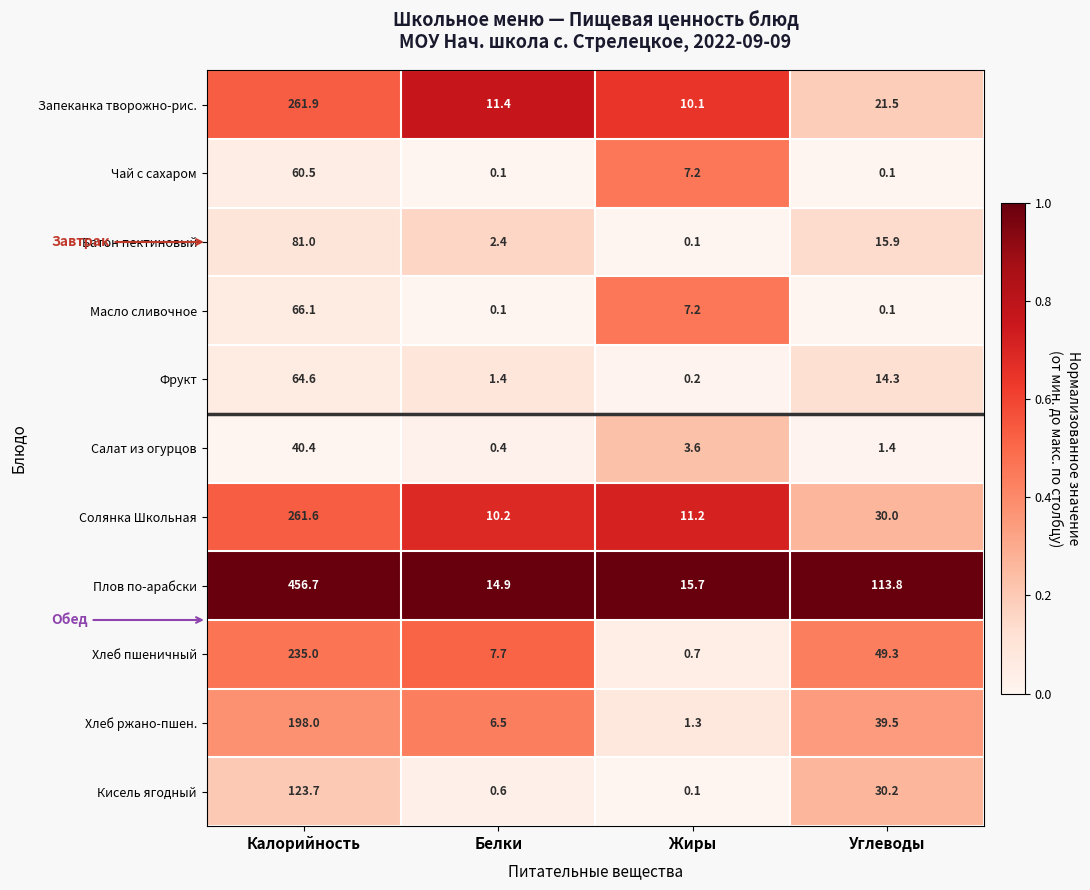

What is the greatest value displayed?

456.7